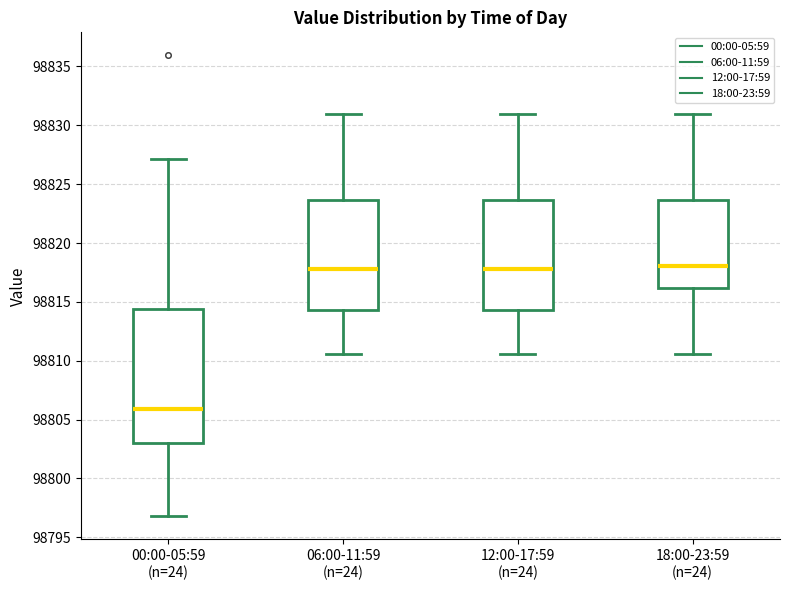

Where is the upper edge of the box for 18:00-23:59 (n=24) on the y-axis? The values are not printed on the chart, so give them approximately, as read against the axis.

98823.5